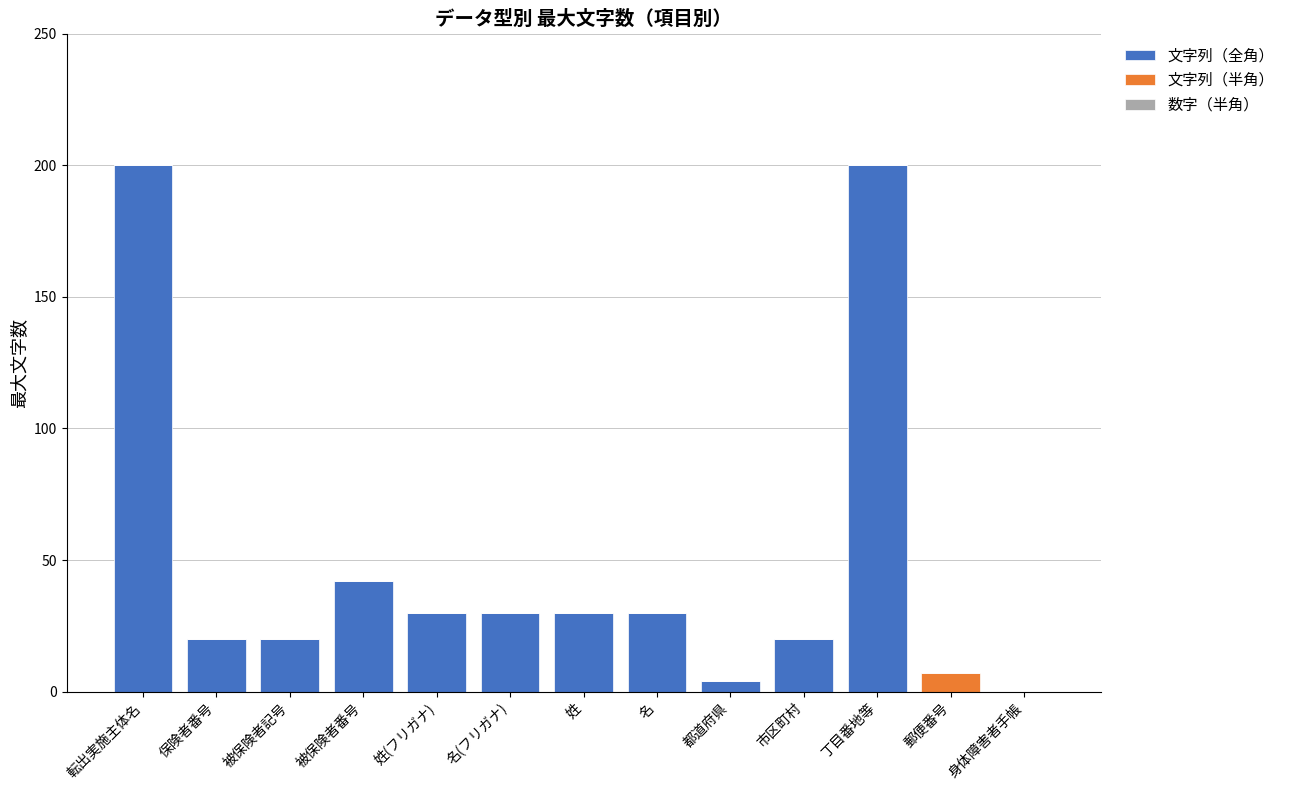

True or false: 文字列（全角） has a value of 42 at 被保険者番号.

True